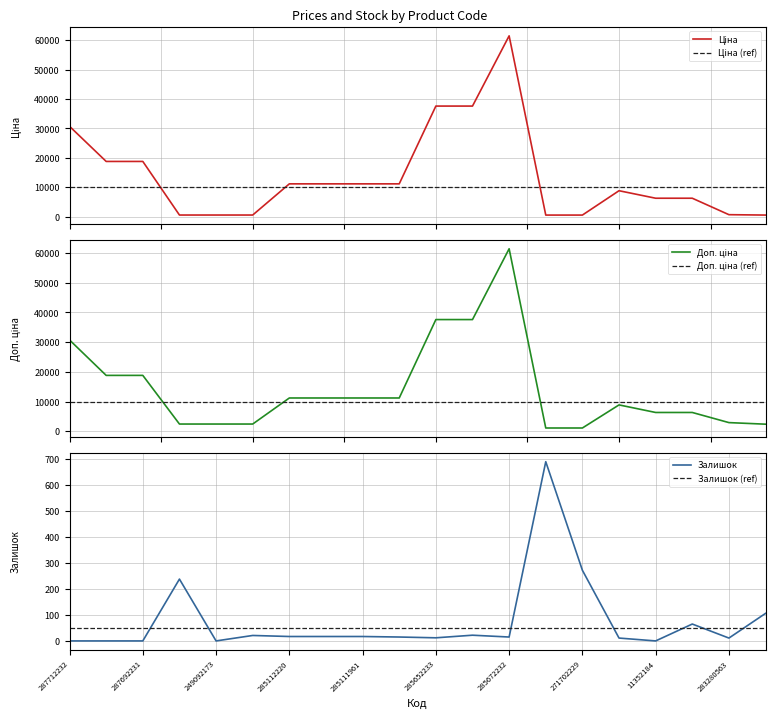

What is the lowest value of the Залишок (ref) series?

50